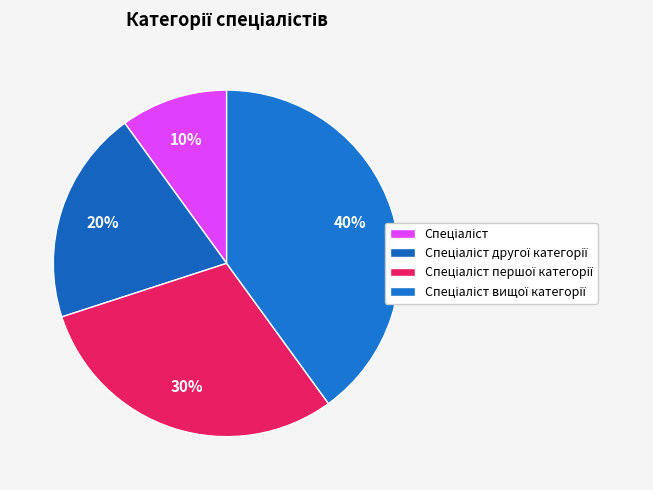

Which has a higher value, Спеціаліст or Спеціаліст першої категорії?

Спеціаліст першої категорії